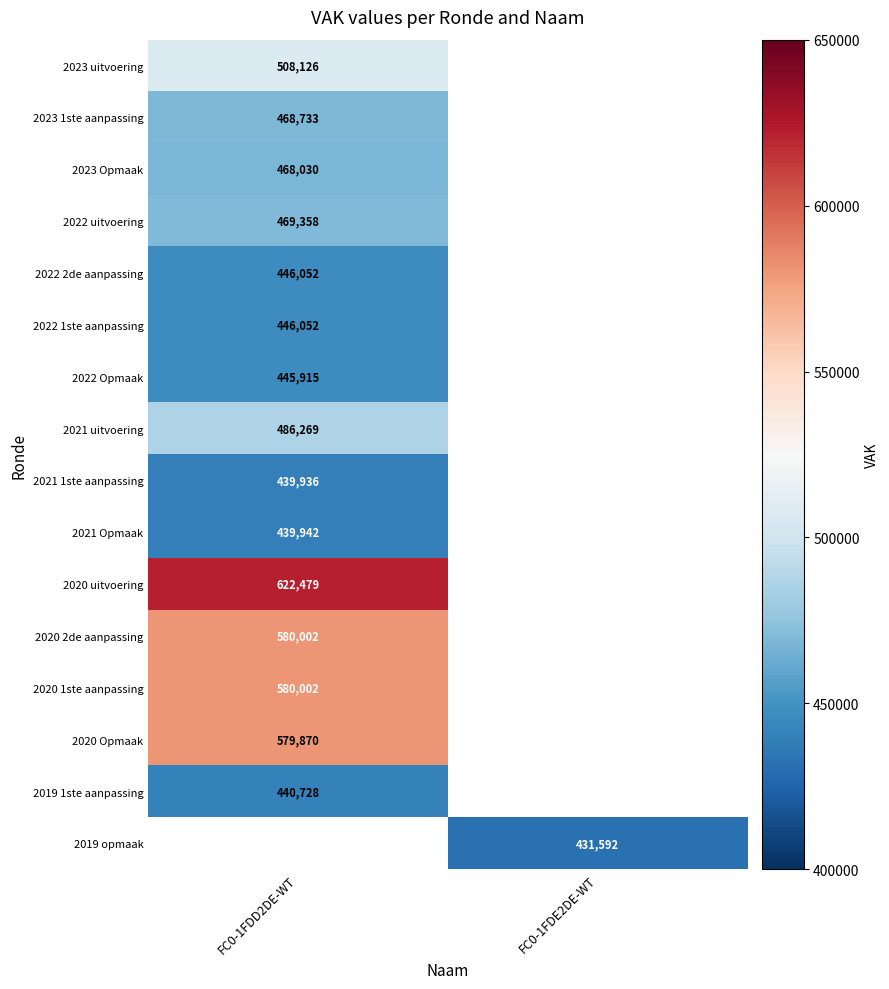

The value of 2020 2de aanpassing at FC0-1FDD2DE-WT is 902795. True or false?

False